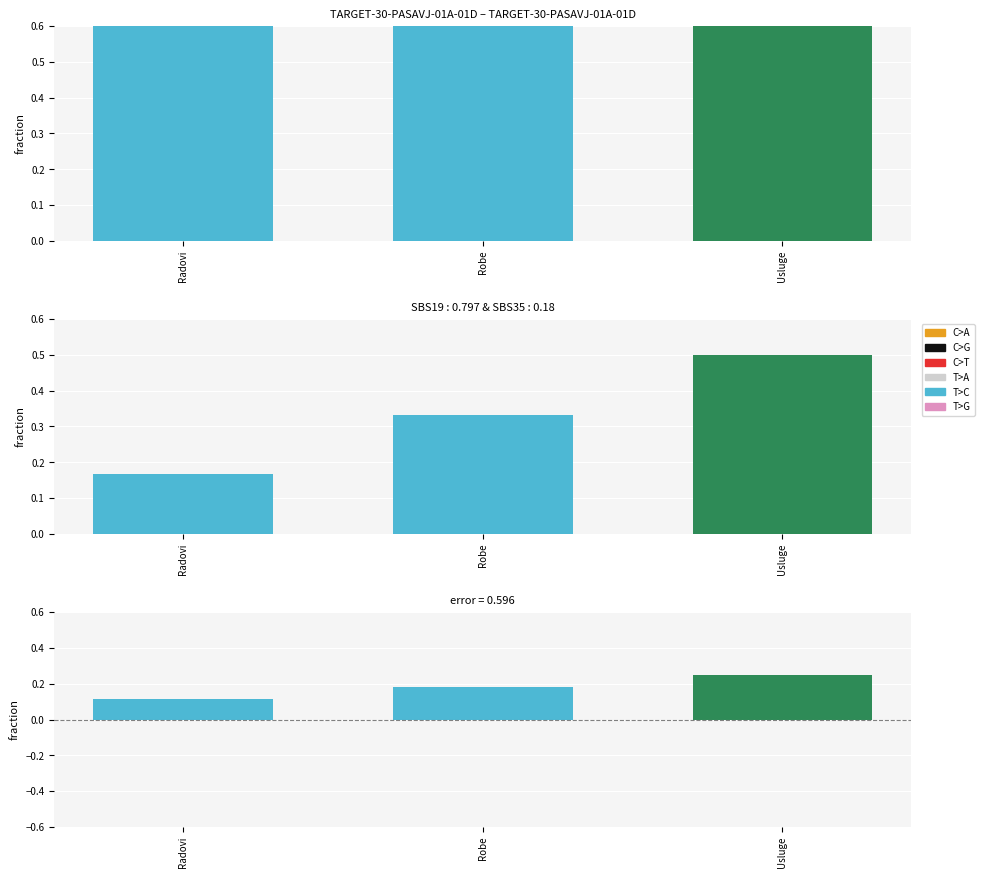

Which label corresponds to the largest value in the chart?

Usluge